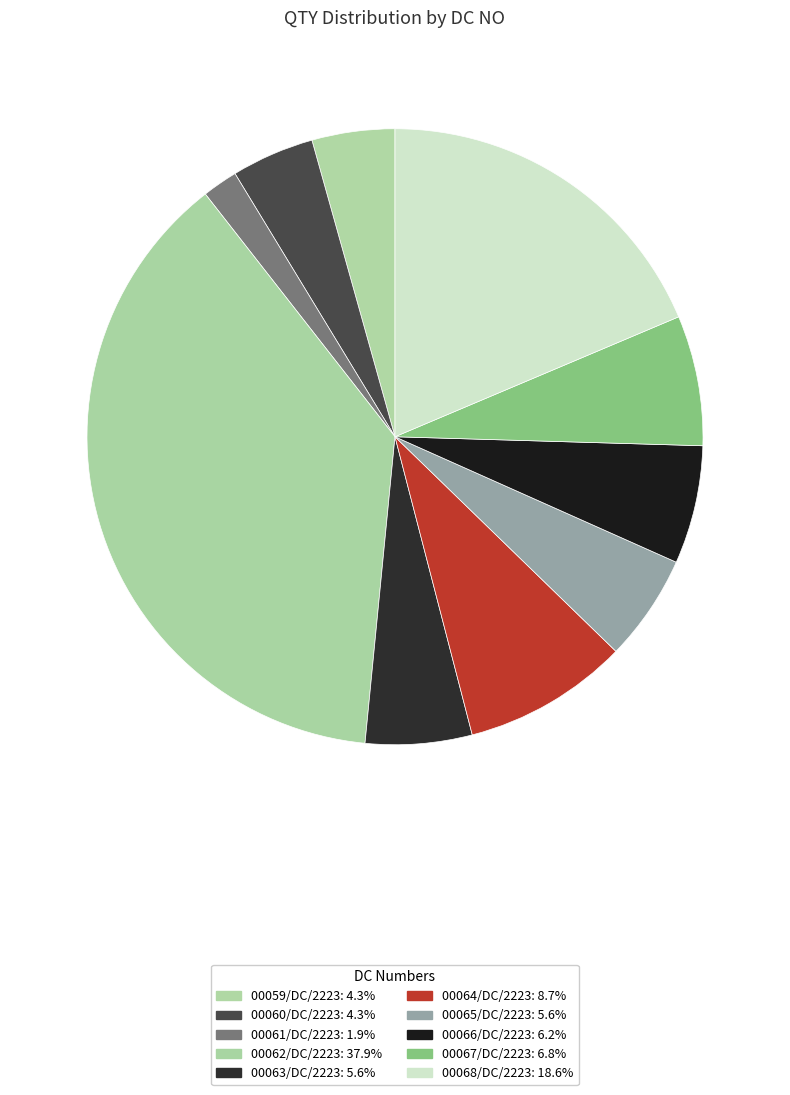

What is the ratio of the value at 00060/DC/2223 to the value at 00061/DC/2223?

2.3